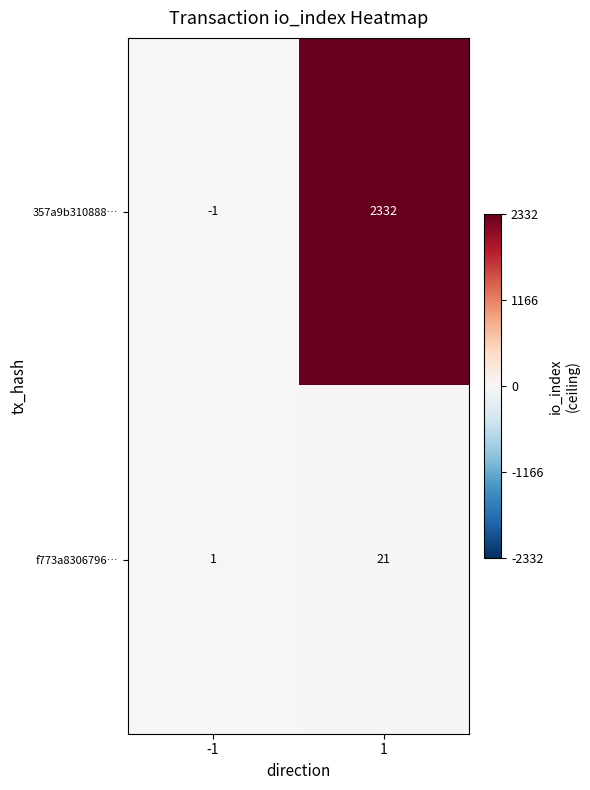

The value of 357a9b310888… at 1 is 2332. True or false?

True